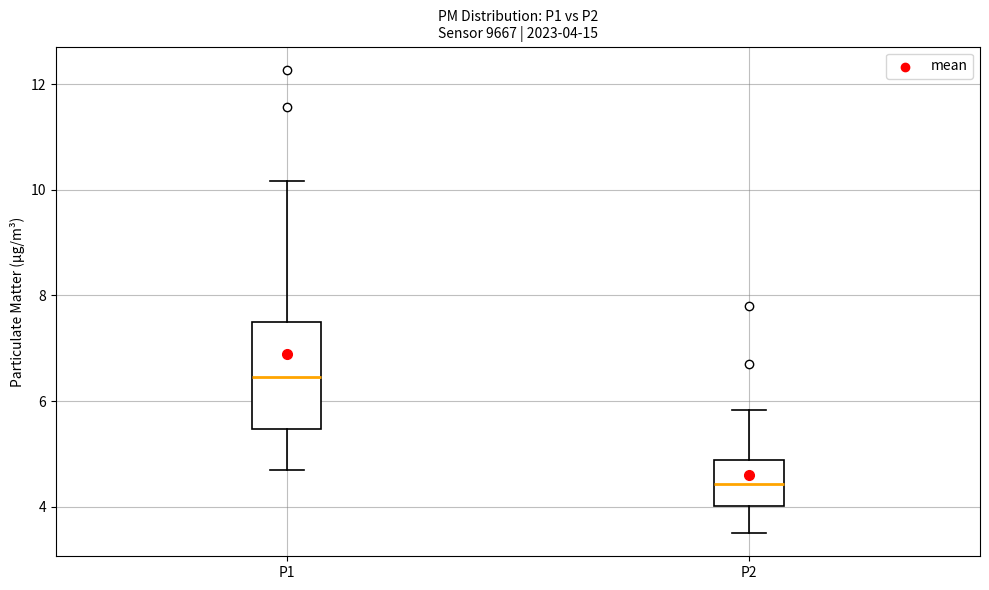

Which box has the lowest median line?

P2